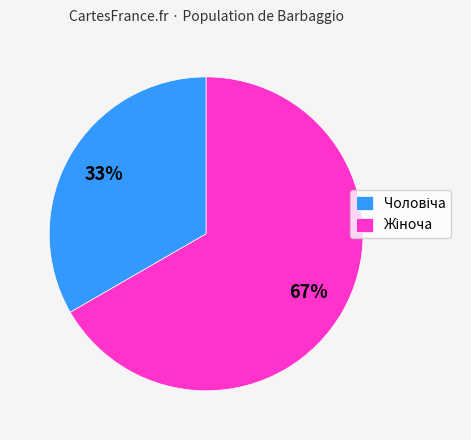

Is there any slice that represents more than half of the pie?

Yes